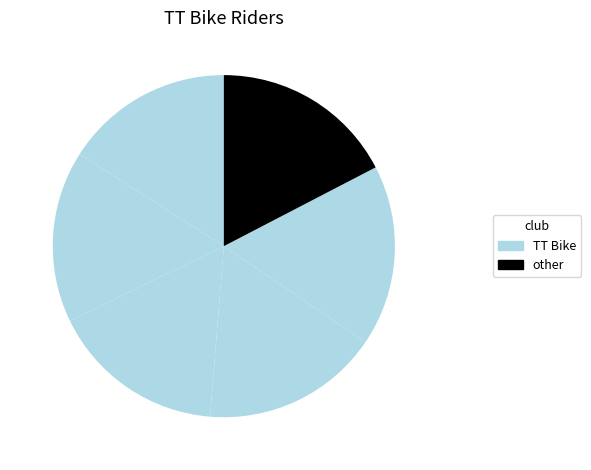

How many slices are in this pie chart?

6